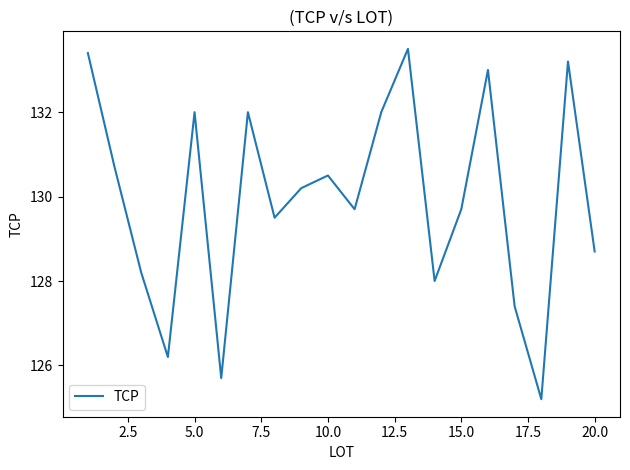

What is the maximum value shown in the chart?

133.5